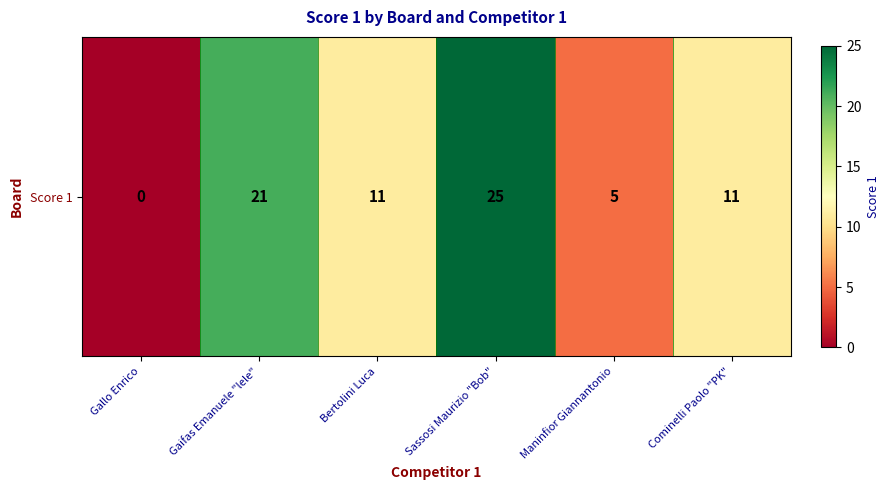

Reading left to right, what are all the values shown in this chart?

Gallo Enrico=0	Gaifas Emanuele "lele"=21	Bertolini Luca=11	Sassosi Maurizio "Bob"=25	Maninfior Giannantonio=5	Cominelli Paolo "PK"=11